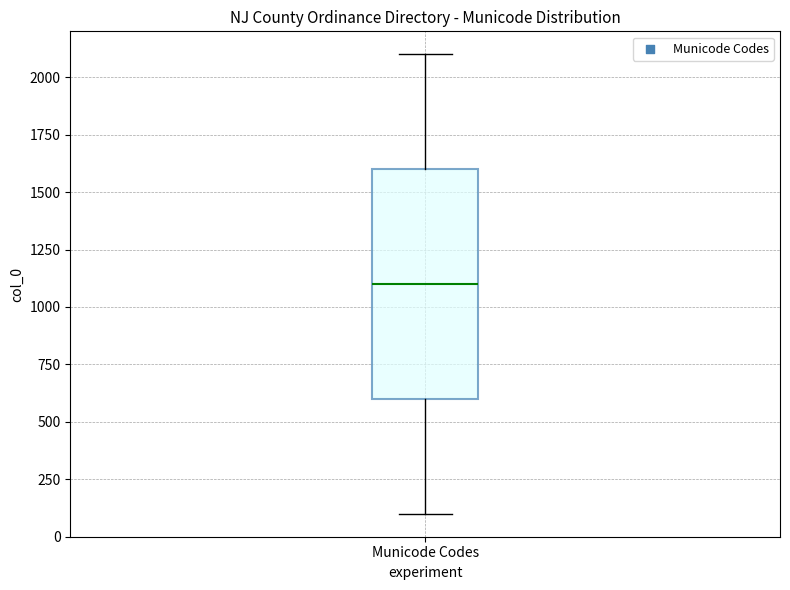

Transcribe this box plot: give where the median line is, the range the box spans, and where the two whiskers end, as read against the y-axis. The values are not printed on the chart, so give them approximately, as read against the axis.

median 1100, box 600 to 1600, whiskers 100 to 2100